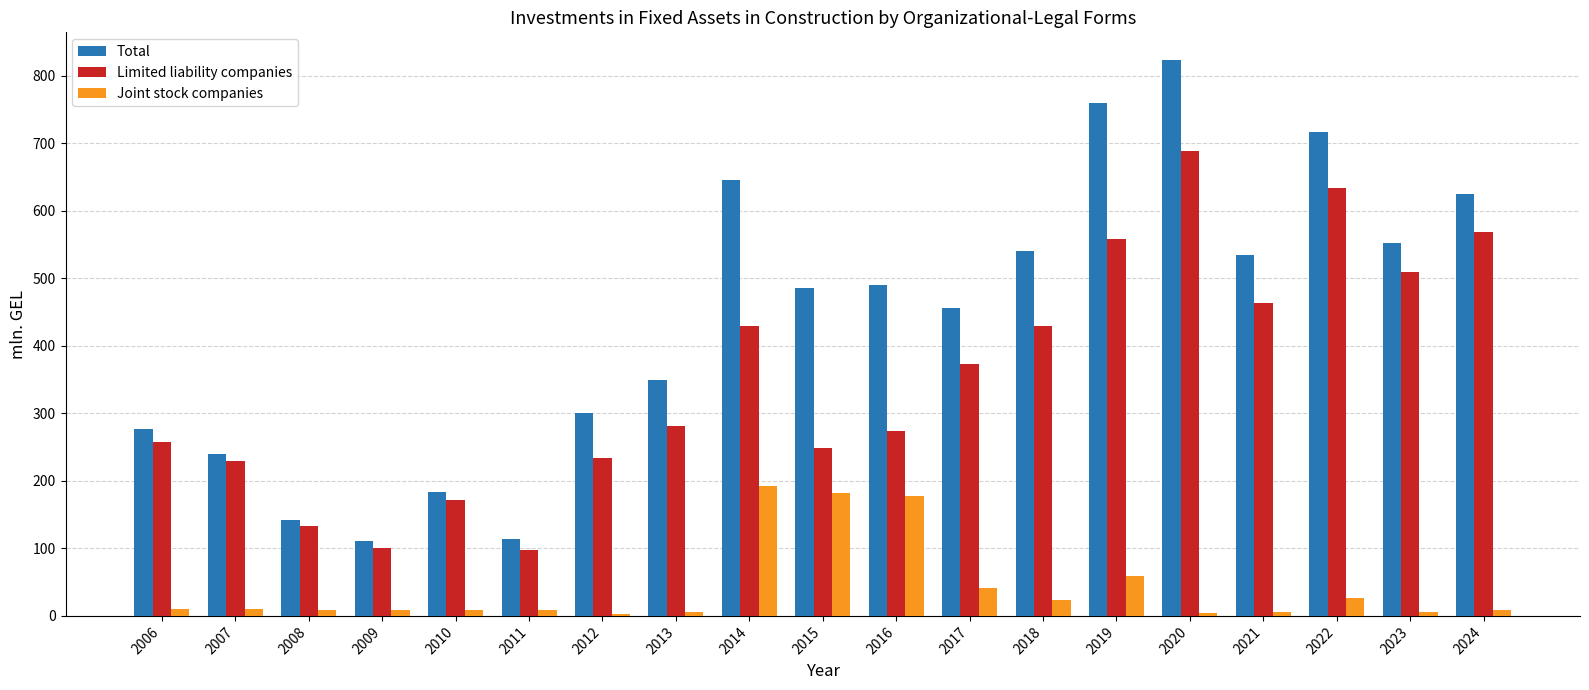

Between 2006 and 2023, which series saw the biggest shift?

Total